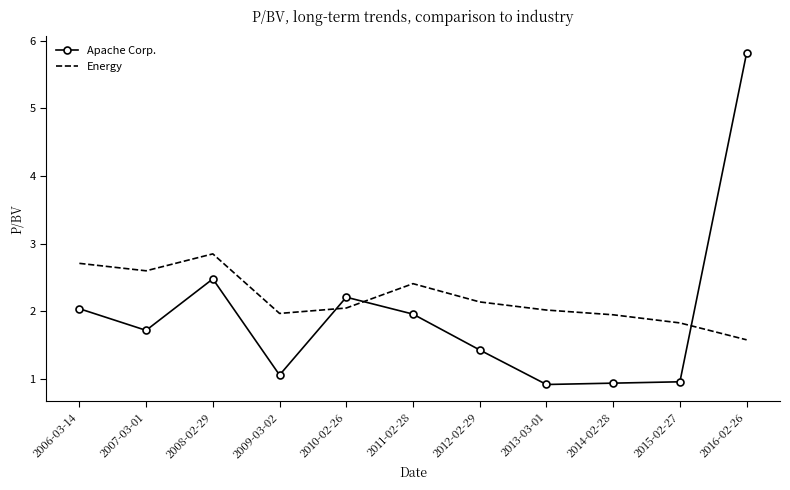

True or false: Energy has a value of 3.9 at 2008-02-29.

False